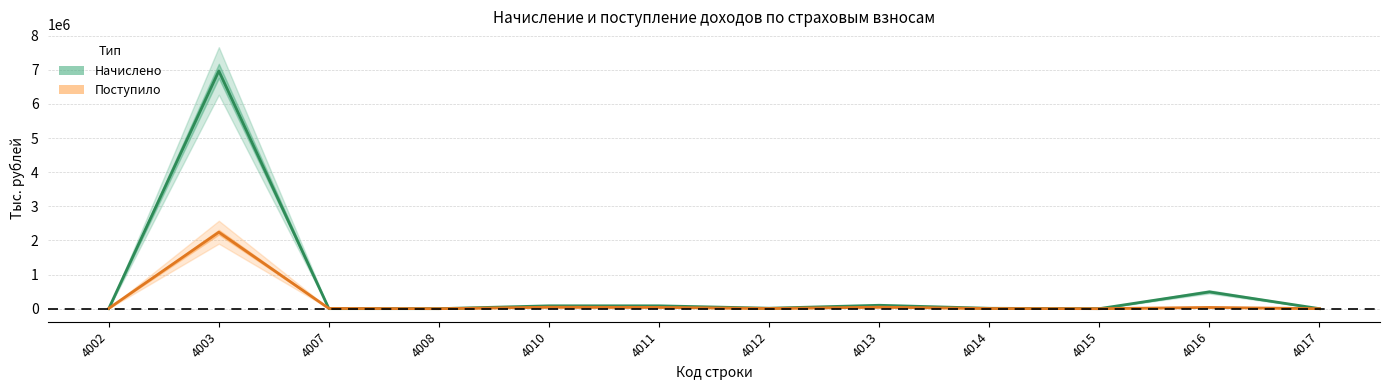

At which category is the sum across all series the highest?

4003